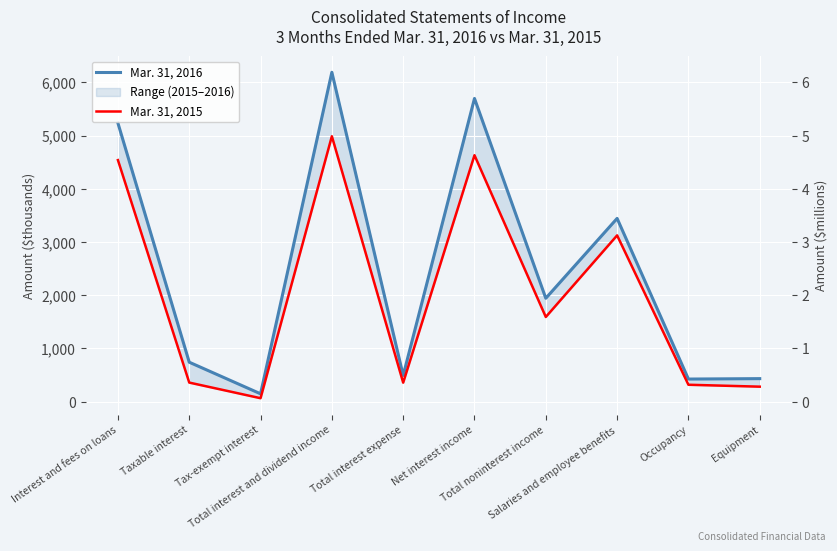

Reading right to left, extract all data points from this chart.

Mar. 31, 2016: Equipment=432	Occupancy=424	Salaries and employee benefits=3444	Total noninterest income=1943	Net interest income=5699	Total interest expense=492	Total interest and dividend income=6191	Tax-exempt interest=147	Taxable interest=741	Interest and fees on loans=5236
Mar. 31, 2015: Equipment=281	Occupancy=317	Salaries and employee benefits=3125	Total noninterest income=1591	Net interest income=4632	Total interest expense=356	Total interest and dividend income=4988	Tax-exempt interest=64	Taxable interest=358	Interest and fees on loans=4540